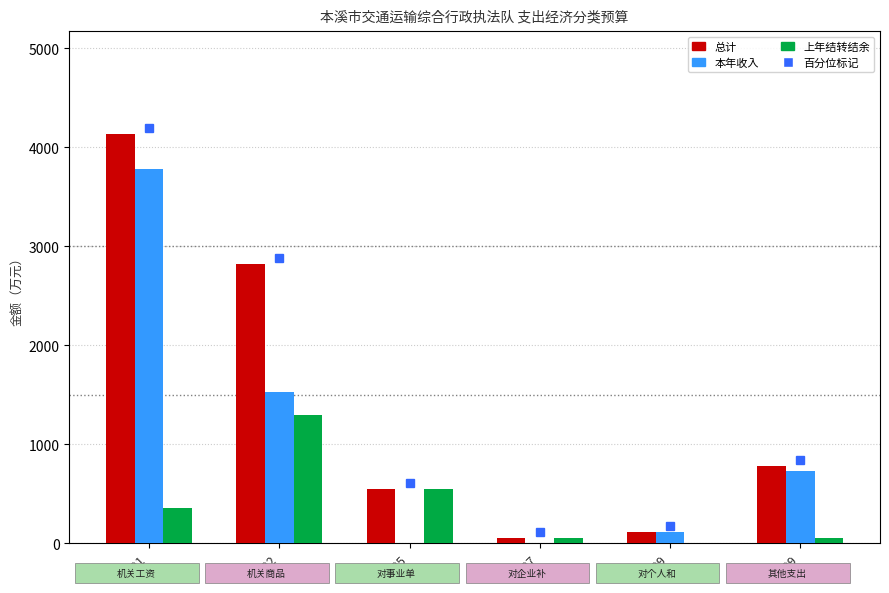

What is the spread (max minus min) of values at 599?

735.2